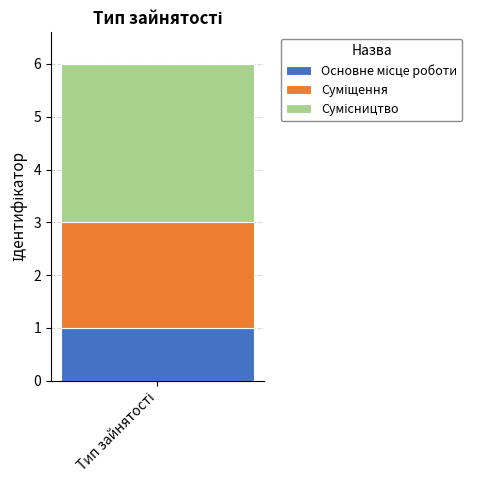

Does the chart contain stacked bars?

Yes